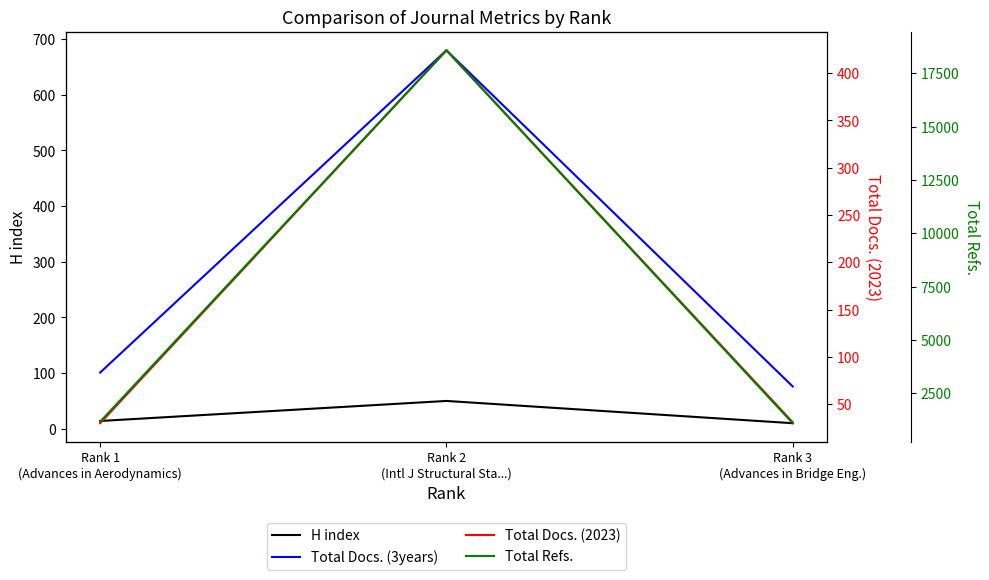

Is it true that Total Docs. (2023) equals 30 at Rank 1
(Advances in Aerodynamics)?

True